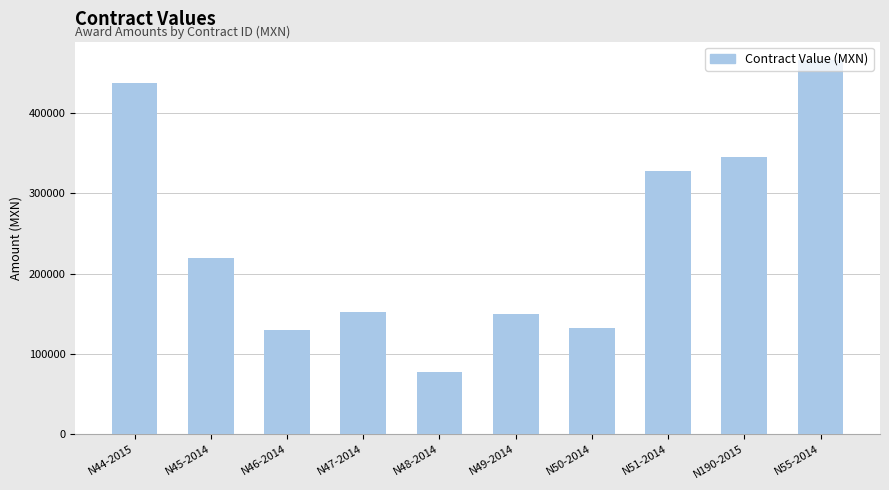

What position from the right is N44-2015?

10